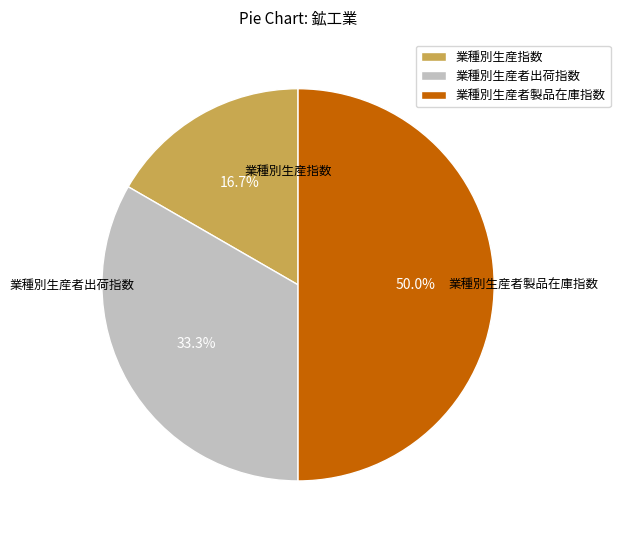

Which category has the biggest portion of the pie?

業種別生産者製品在庫指数